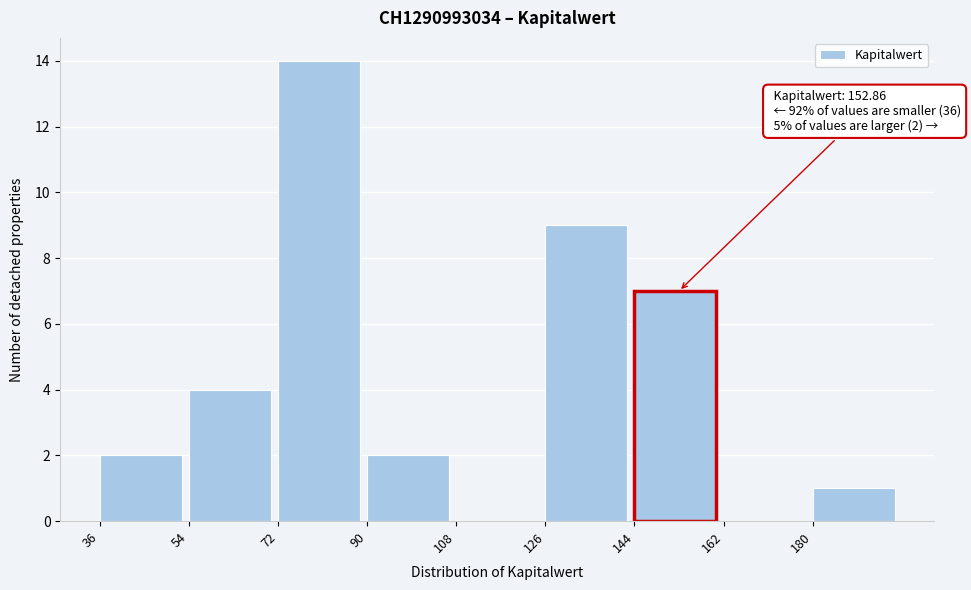

Which range on the x-axis has the tallest bar?

72 to 90